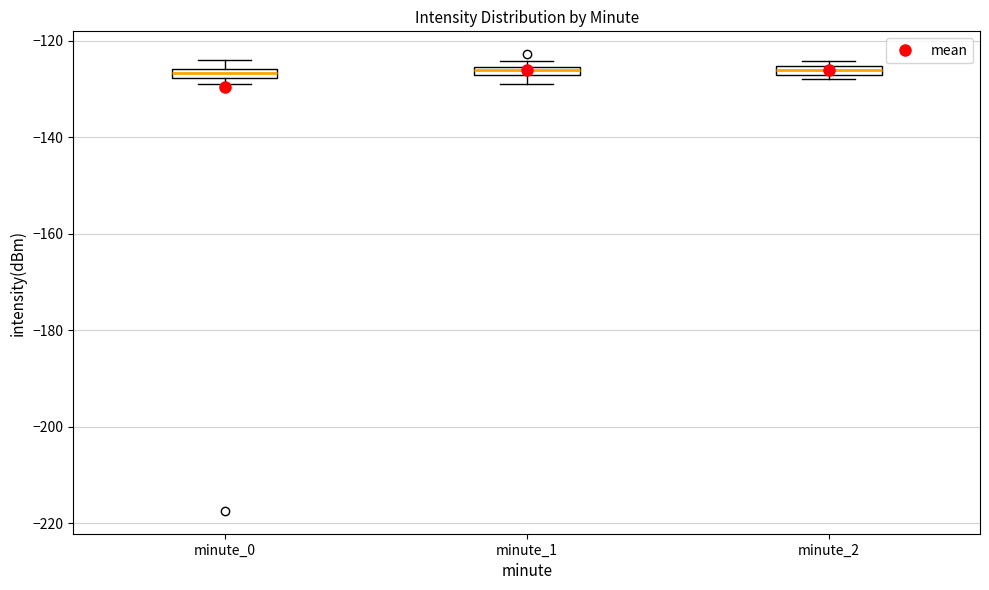

Where is the upper edge of the box for minute_1 on the y-axis? The values are not printed on the chart, so give them approximately, as read against the axis.

-126